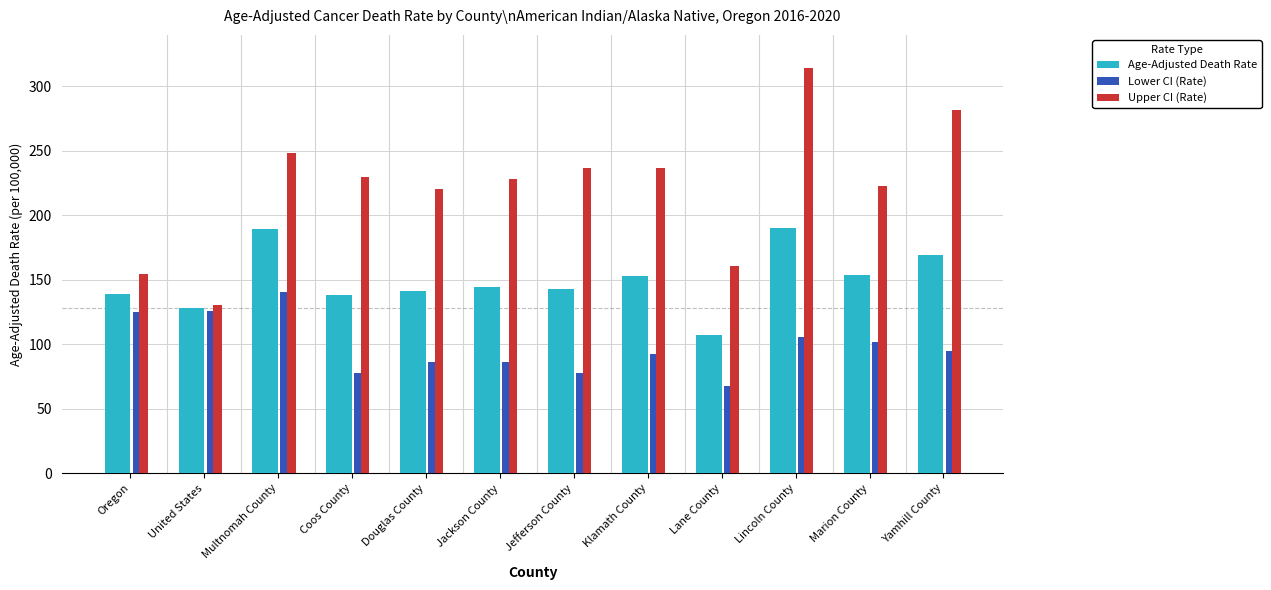

What is the label of the 5th bar from the right?

Klamath County